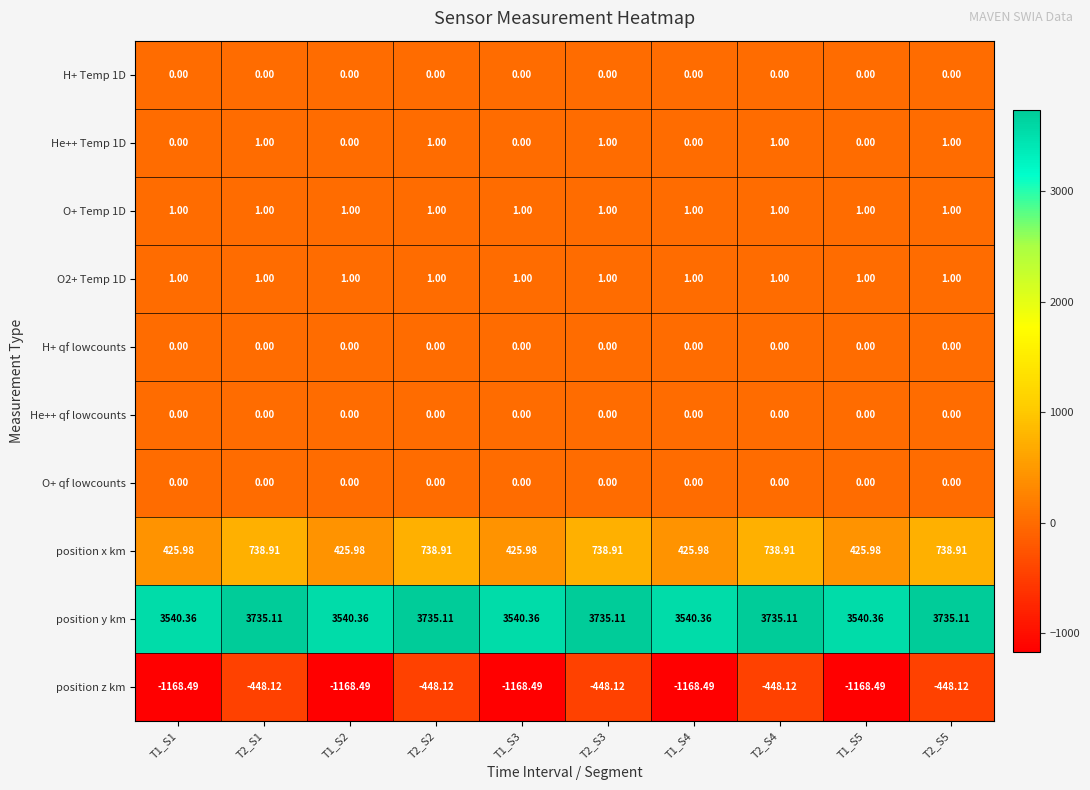

How many categories are shown in the chart?

10